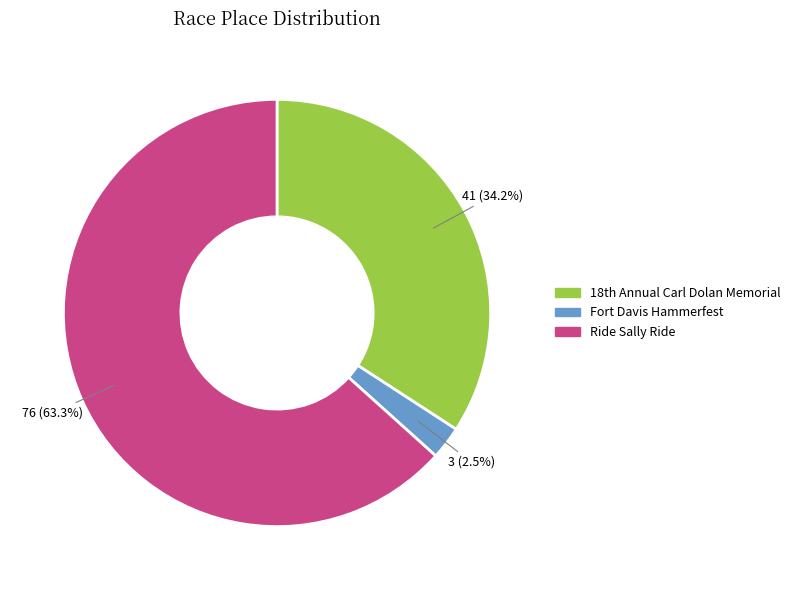

How many slices are in this pie chart?

3